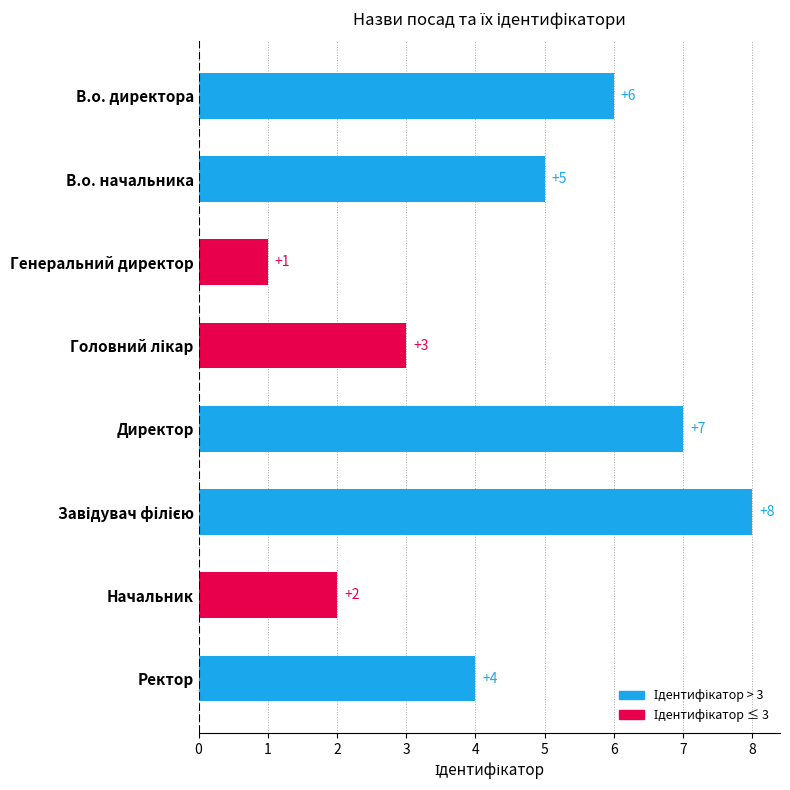

What is the sum of all values?

36